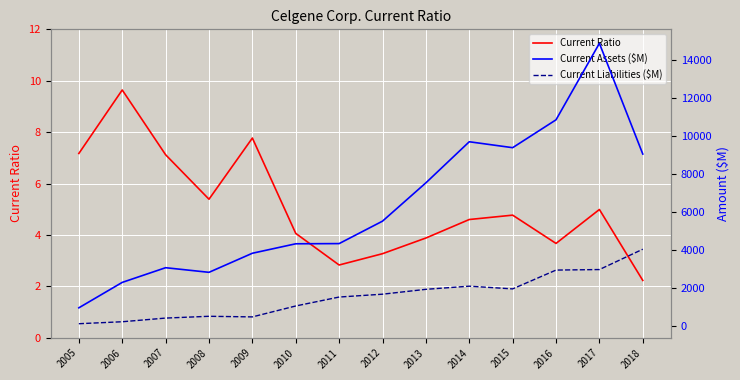

At 2009, list the series in order from largest to smallest.

Current Assets ($M), Current Liabilities ($M), Current Ratio